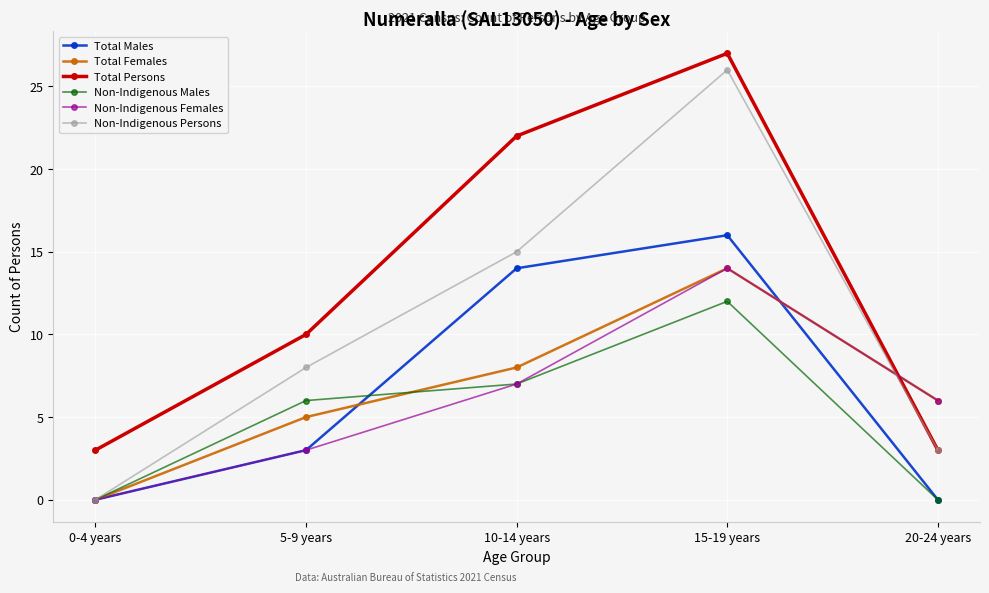

What is the sum of all Total Persons values?

65